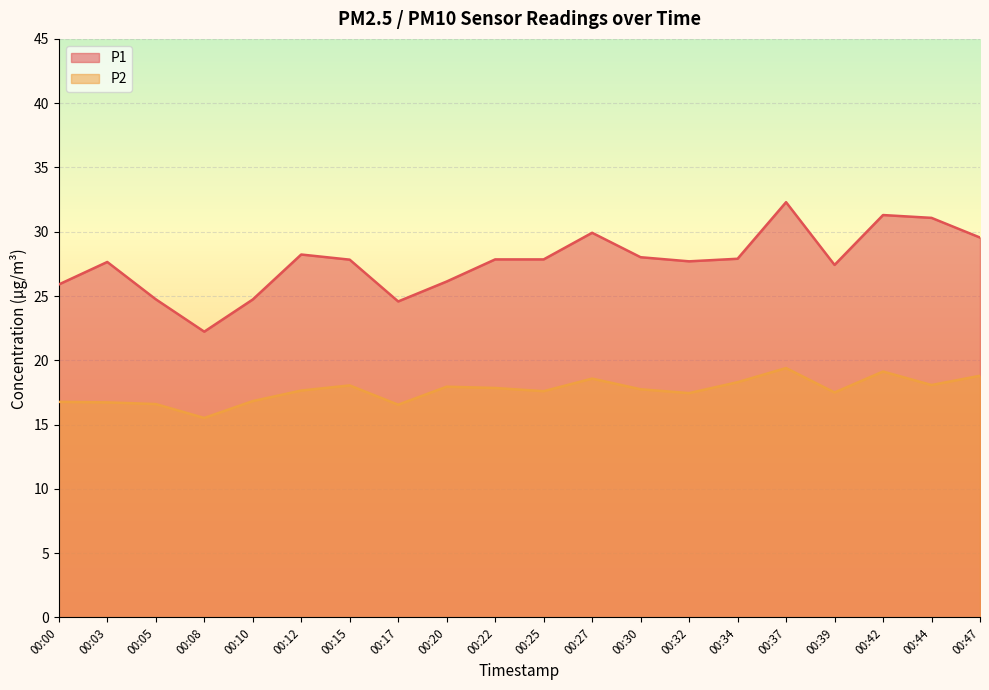

How many lines are shown in the chart?

2